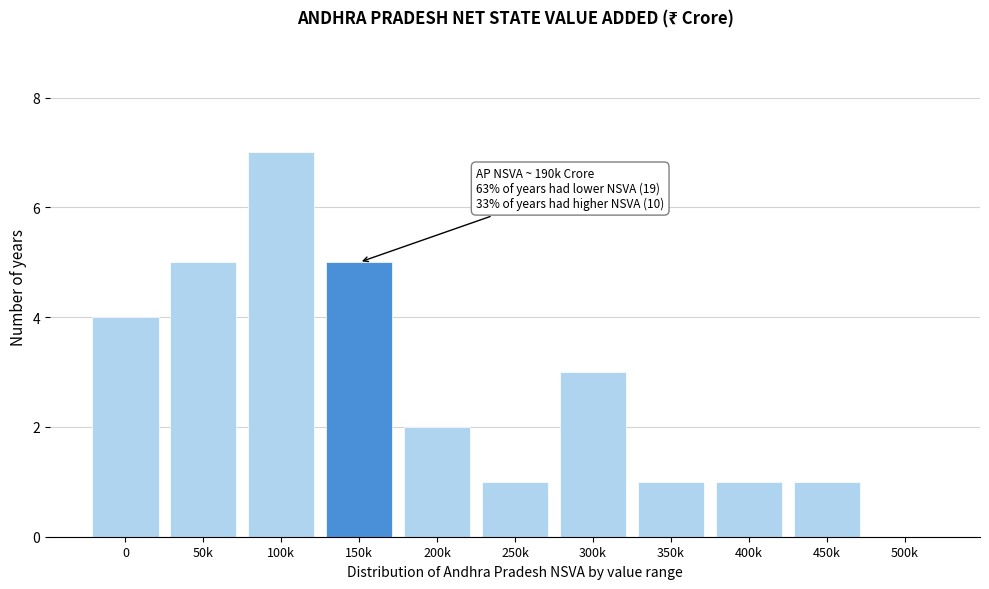

Reading left to right, extract all data points from this chart.

0=4	50k=5	100k=7	150k=5	200k=2	250k=1	300k=3	350k=1	400k=1	450k=1	500k=0